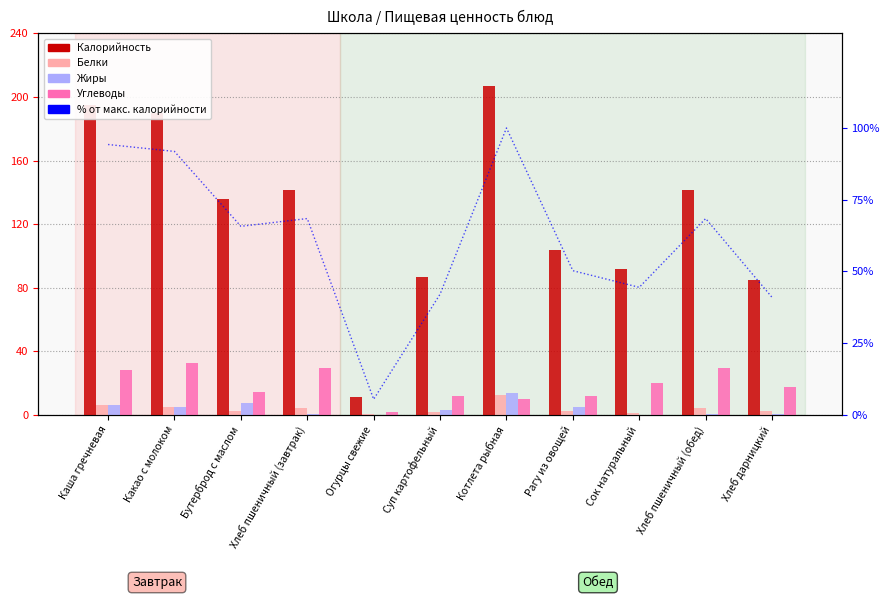

What is the sum of the % от макс. калорийности values at Хлеб пшеничный (обед) and Каша гречневая?

162.7